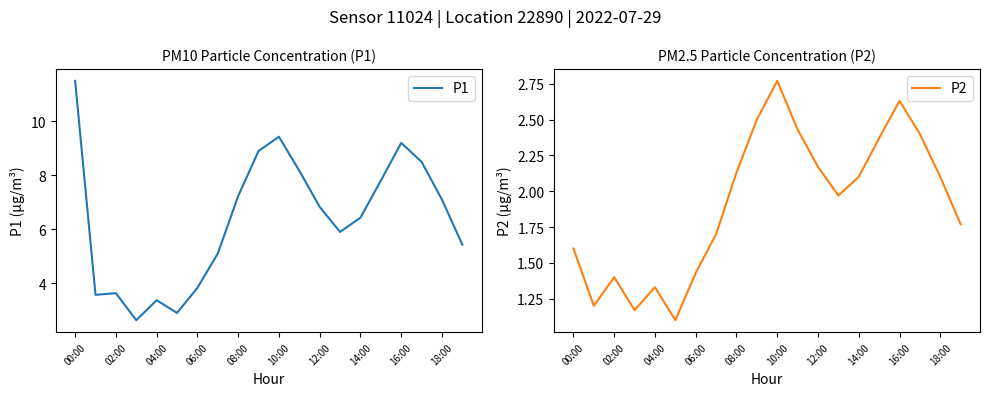

Is this an area chart (filled region under the line)?

No